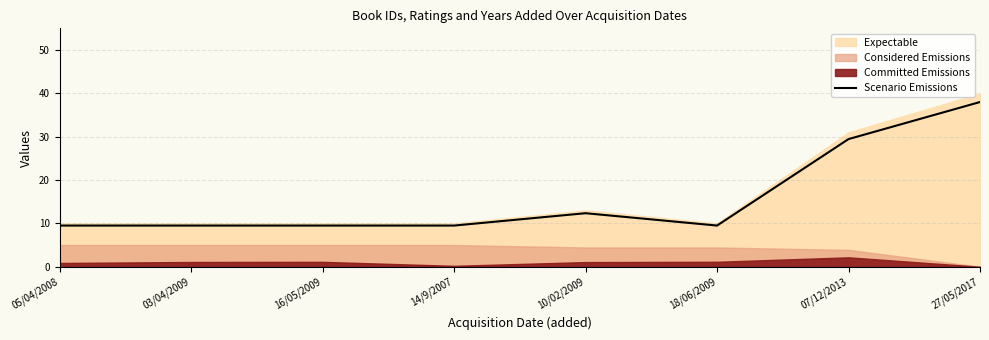

At which label is Scenario Emissions closest to 23?

07/12/2013